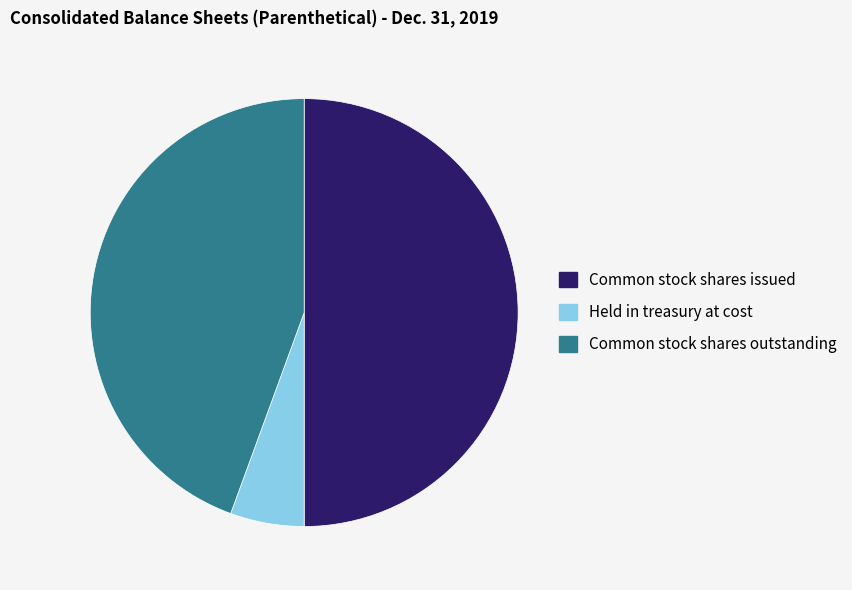

Is it true that Held in treasury at cost is 6% of the pie?

True